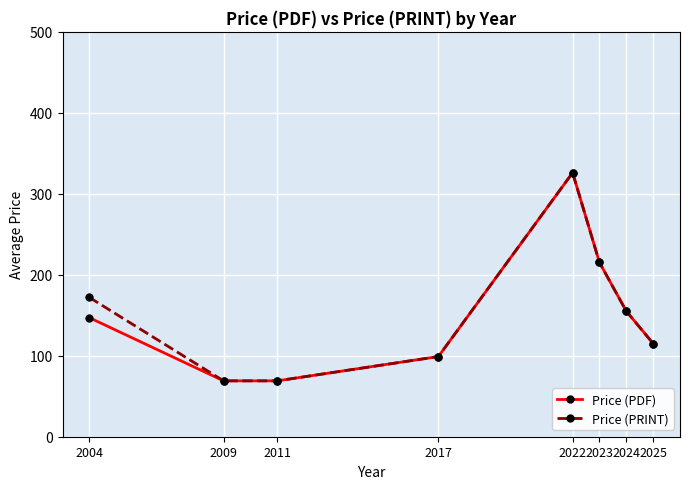

Is it true that Price (PRINT) equals 326.0 at 2022?

True